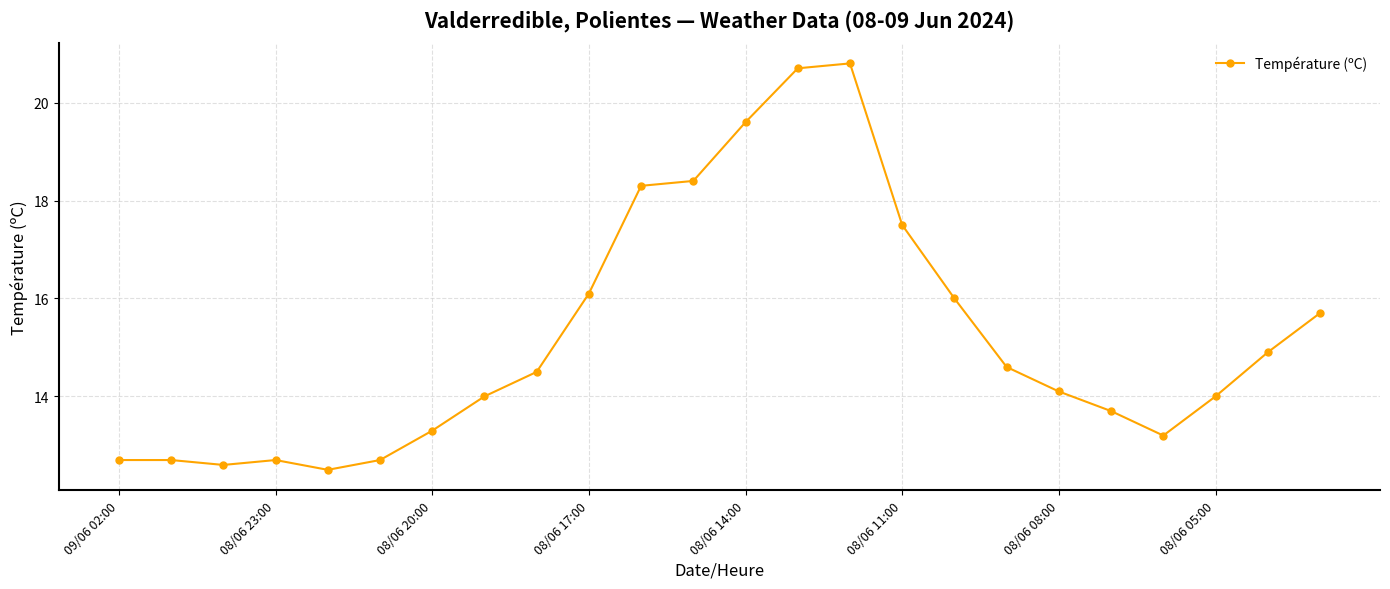

Does the chart have visible grid lines?

Yes